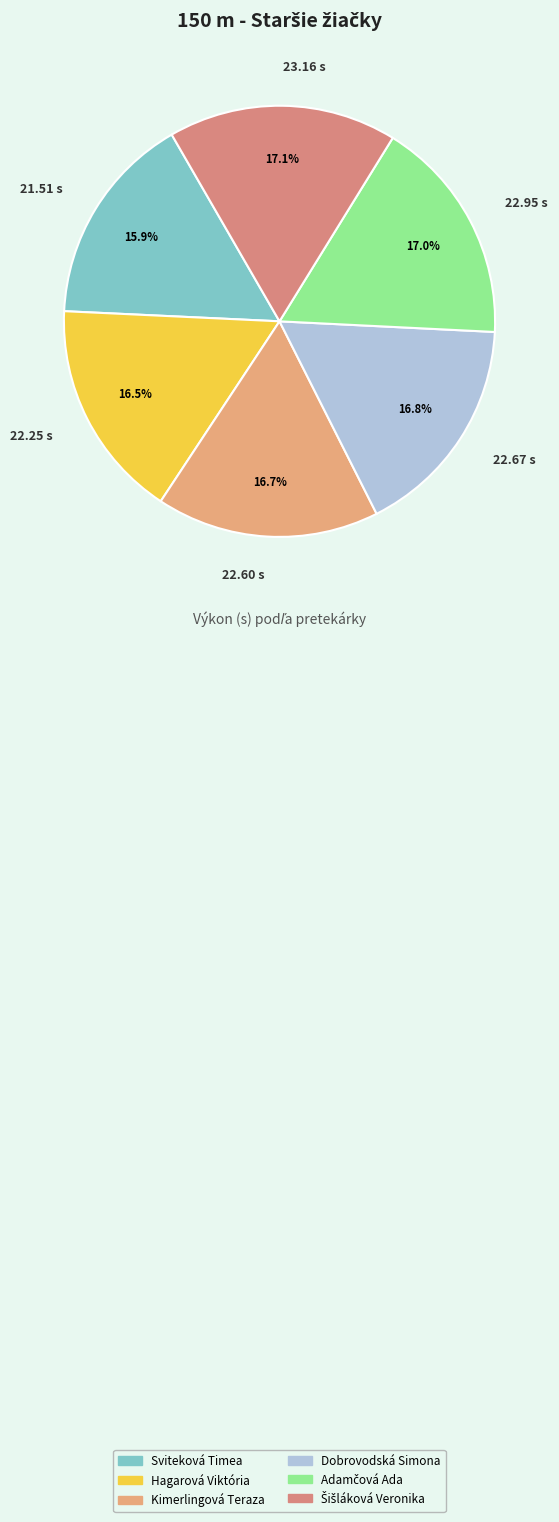

What is the smallest slice in the pie chart?

Sviteková Timea